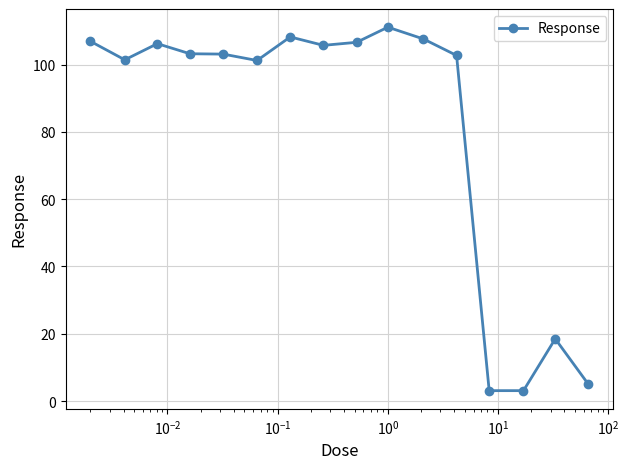

What is the difference between the maximum and minimum values?

108.0